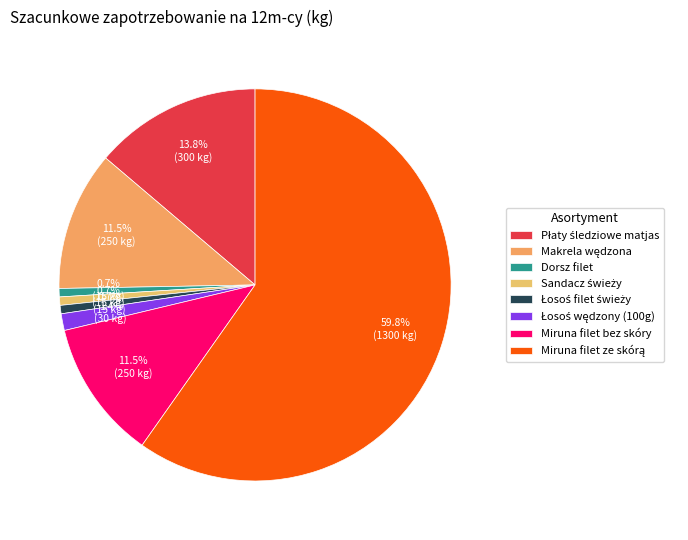

To the nearest percent, what is the average slice percentage?

12%